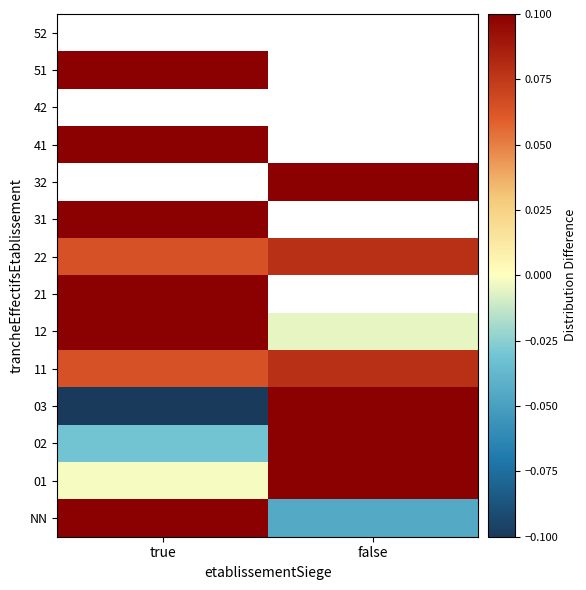

What is the difference between the maximum and minimum values in the 01 series?

0.1